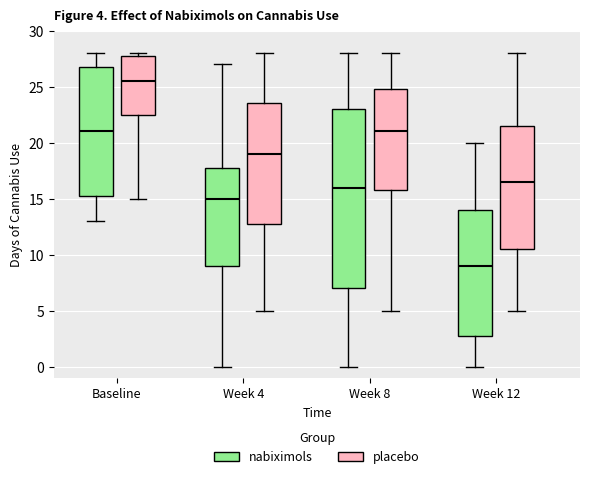

Which box is the tallest, from its lower edge to its upper edge?

Week 8 (nabiximols)